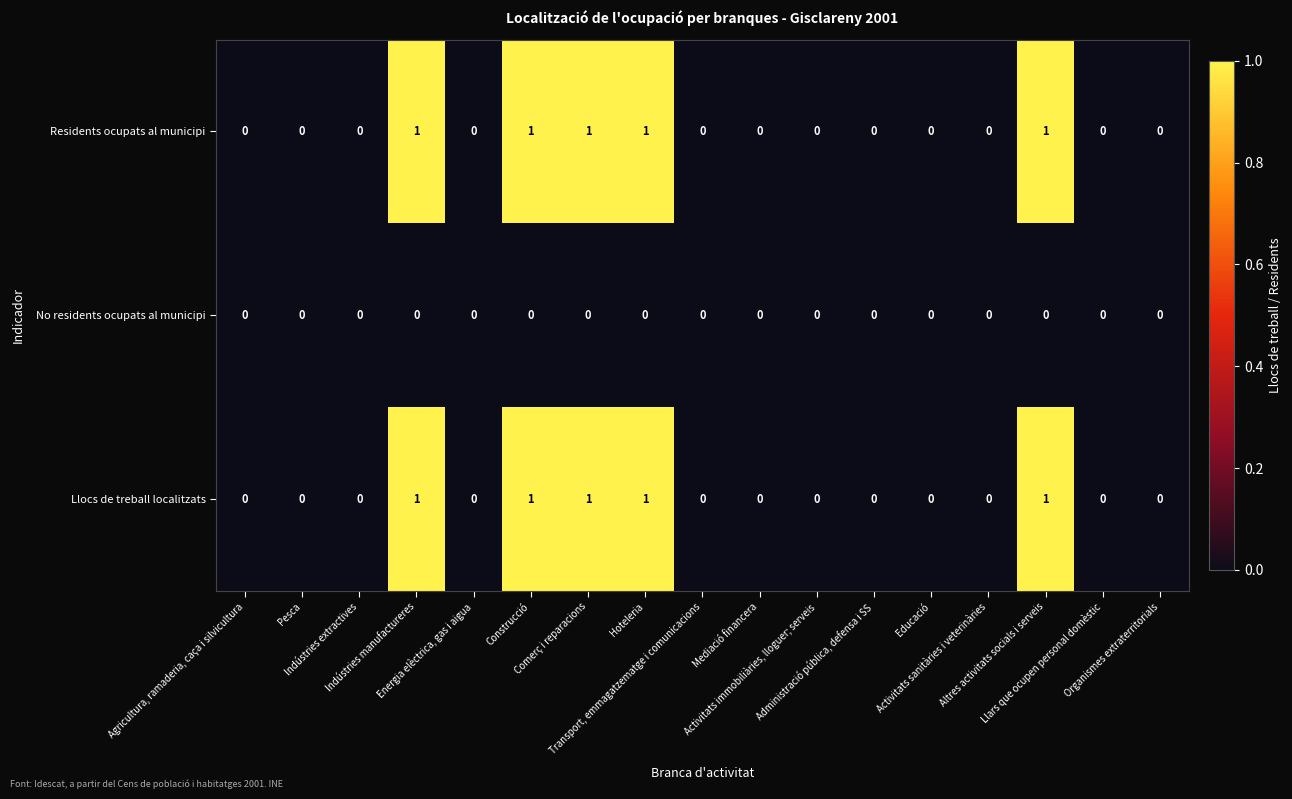

Count the Residents ocupats al municipi values in the range 0 to 1.

17